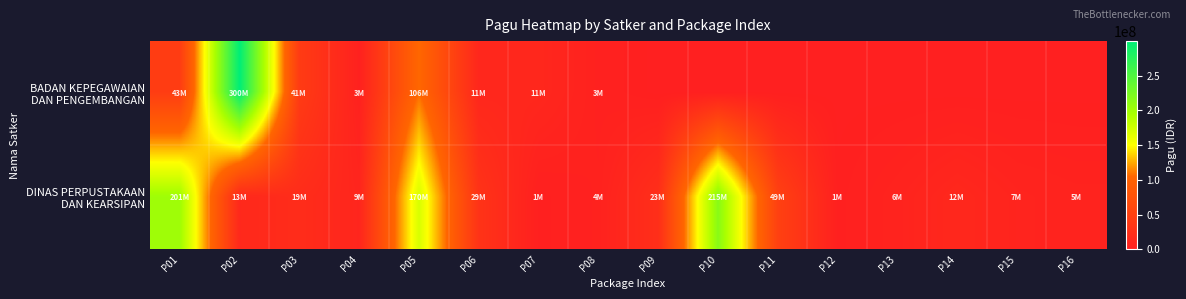

Count the number of data series in this chart.

2